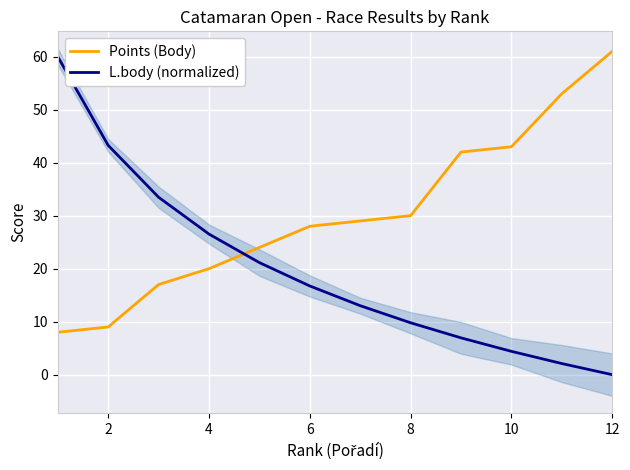

Is it true that L.body (normalized) equals 0.0 at 12?

True